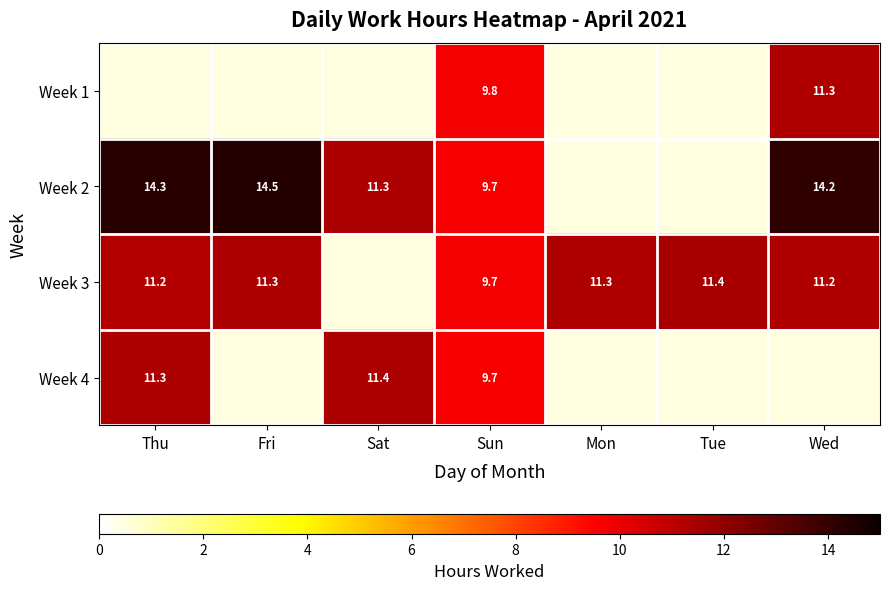

Is the value of Week 3 at Thu greater than the value of Week 4 at Thu?

No